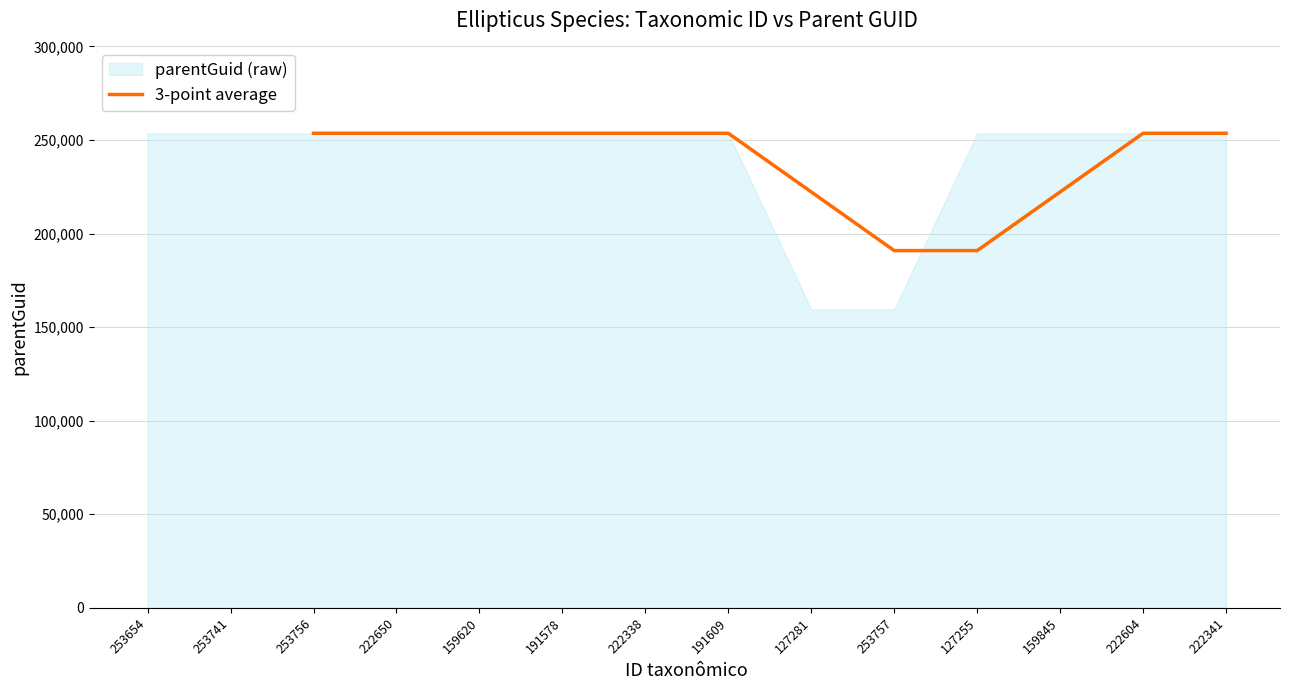

The 3-point average series shows 404896.9 at 222341. True or false?

False